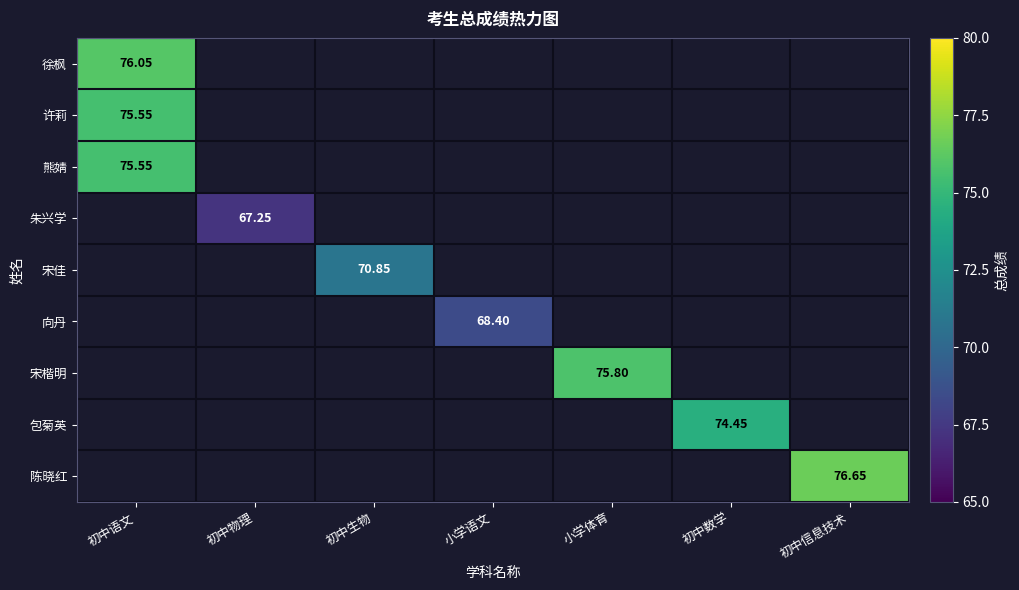

What is the approximate value of 徐枫 at 初中语文?

76.0